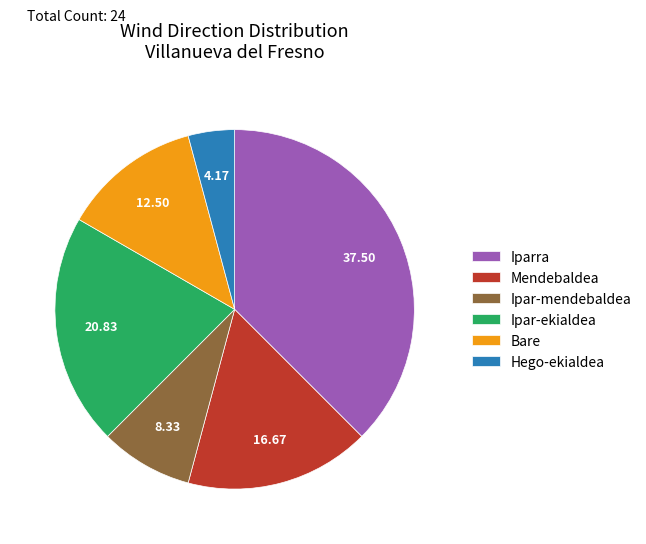

What is the smallest slice in the pie chart?

Hego-ekialdea